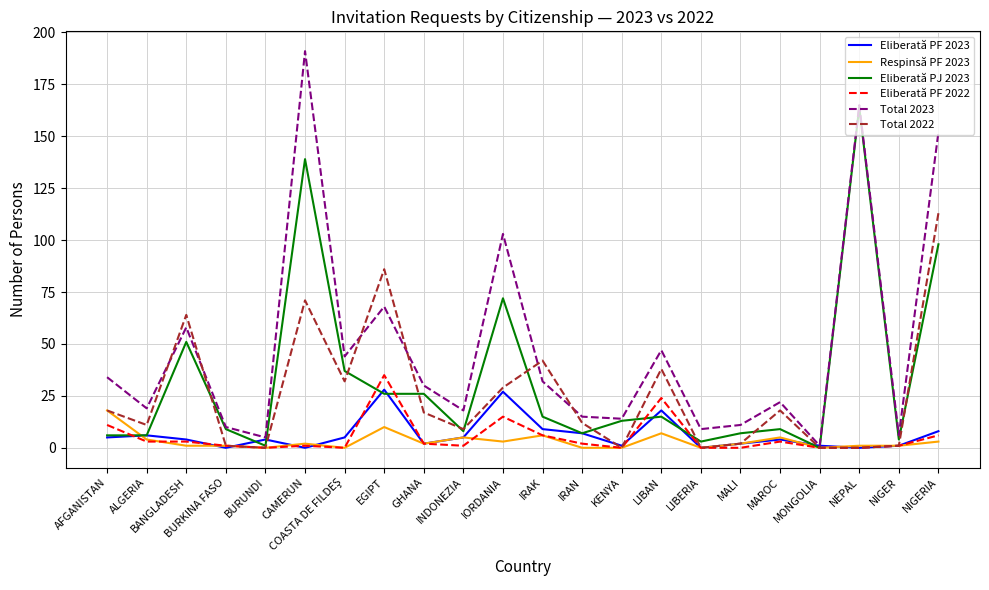

Read the Eliberată PF 2023 value at GHANA.

2